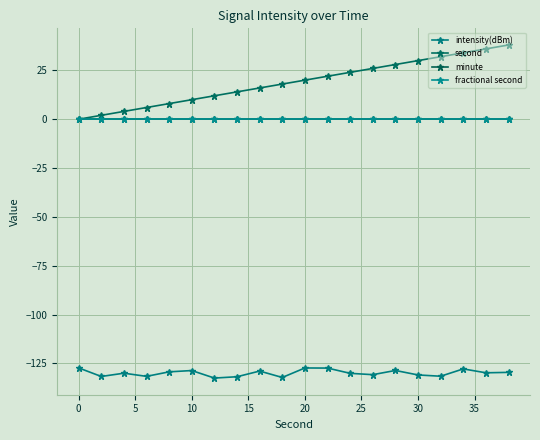

Reading right to left, list all the values displayed in this chart.

intensity(dBm): -129.6	-129.8	-127.8	-131.5	-130.9	-128.6	-130.7	-130.1	-127.4	-127.3	-132.2	-128.9	-131.8	-132.5	-128.6	-129.3	-131.6	-130.0	-131.7	-127.3
second: 38.0	36.0	34.0	32.0	30.0	28.0	26.0	24.0	22.0	20.0	18.0	16.0	14.0	12.0	10.0	8.0	6.0	4.0	2.0	0.0
minute: 0.0	0.0	0.0	0.0	0.0	0.0	0.0	0.0	0.0	0.0	0.0	0.0	0.0	0.0	0.0	0.0	0.0	0.0	0.0	0.0
fractional second: 0.0	0.0	0.0	0.0	0.0	0.0	0.0	0.0	0.0	0.0	0.0	0.0	0.0	0.0	0.0	0.0	0.0	0.0	0.0	0.0